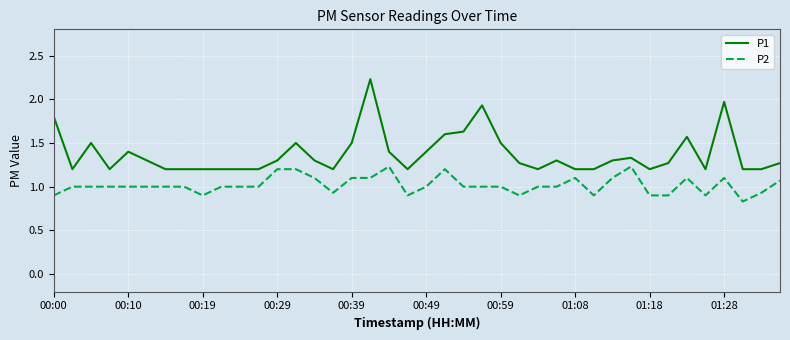

Rank the series by their maximum value, from highest to lowest.

P1, P2